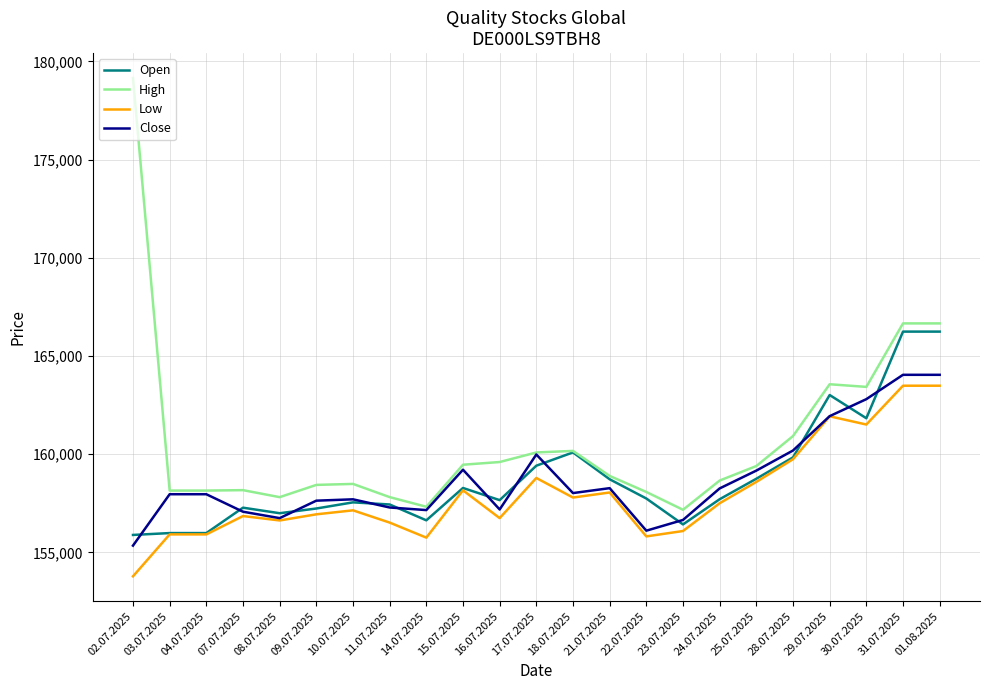

Is the value of Low at 16.07.2025 greater than the value of Open at 21.07.2025?

No